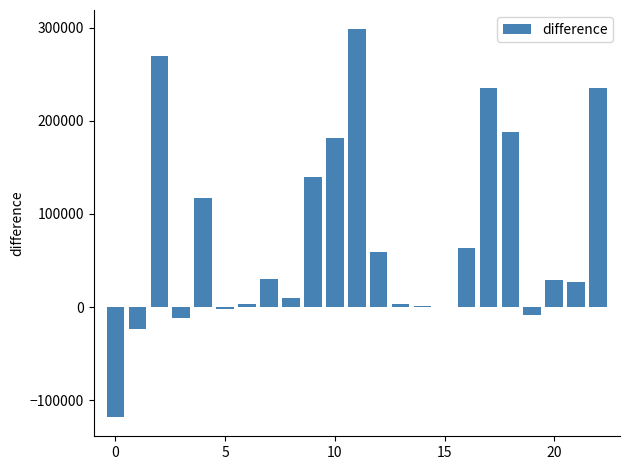

What is the greatest value displayed?

298391